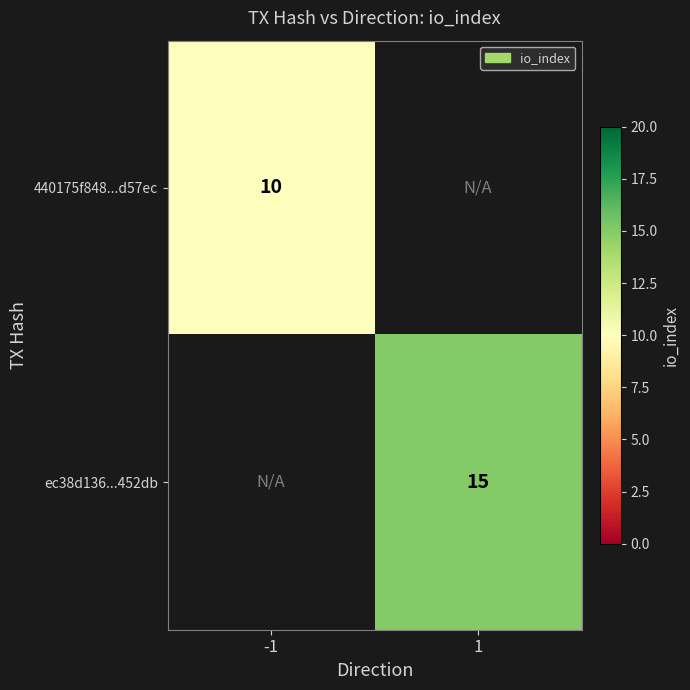

Count the number of data series in this chart.

2